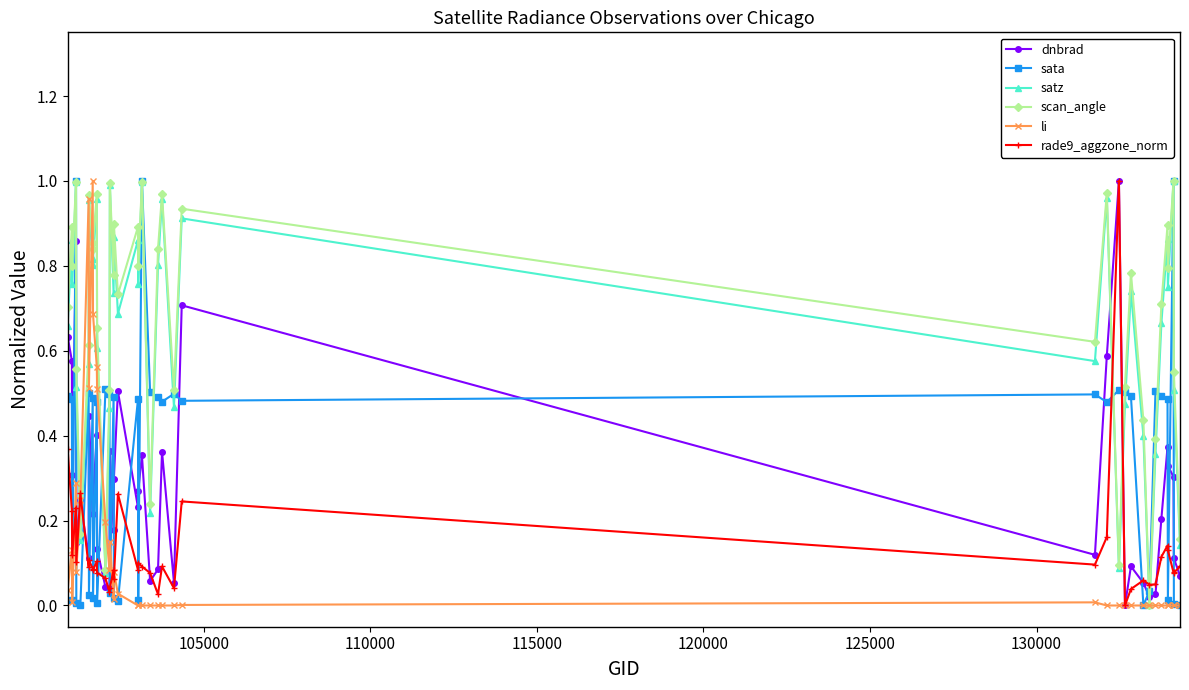

How many interior local peaks does the scan_angle series have?

14